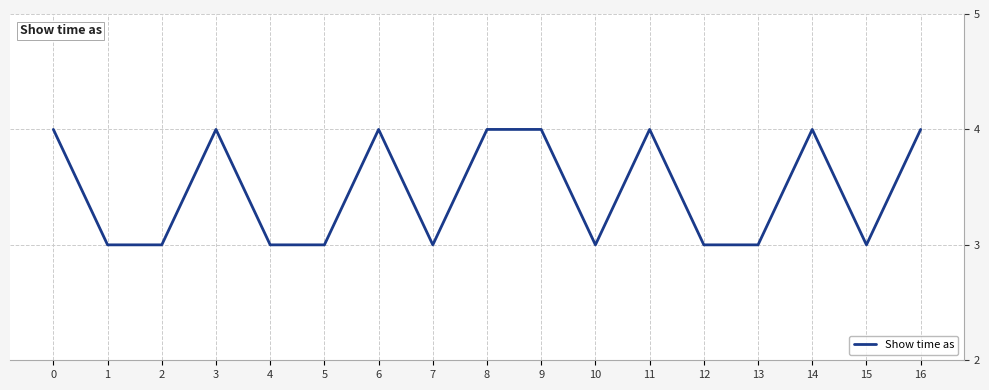

Approximately how many times larger is the value at 16 compared to 2?

1.3